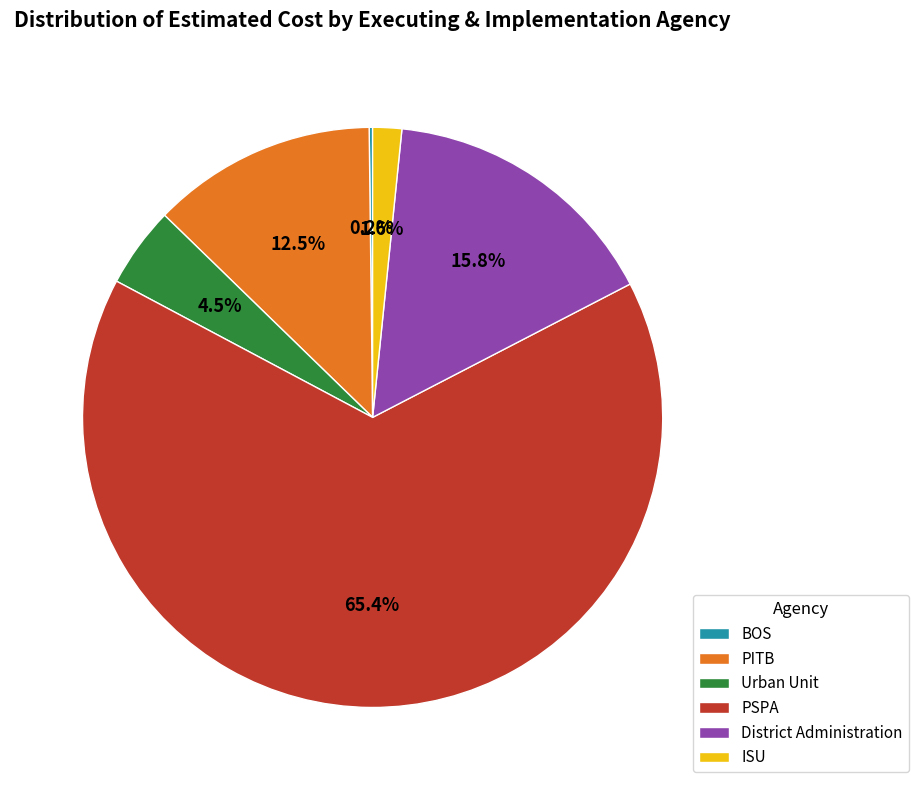

What is the largest slice in the pie chart?

PSPA